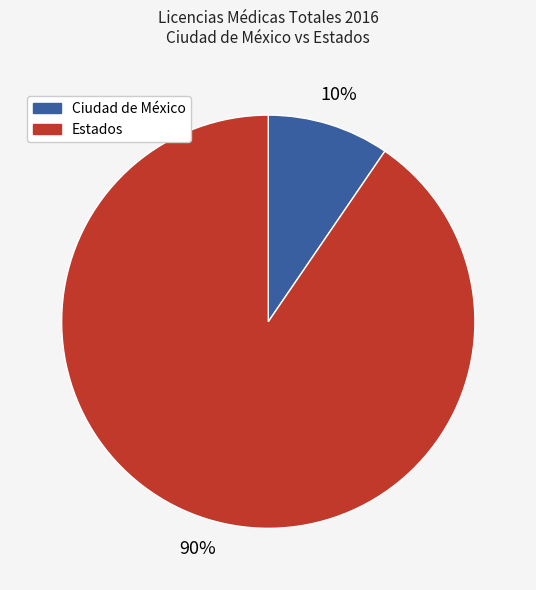

To the nearest percent, what is the average slice percentage?

50%